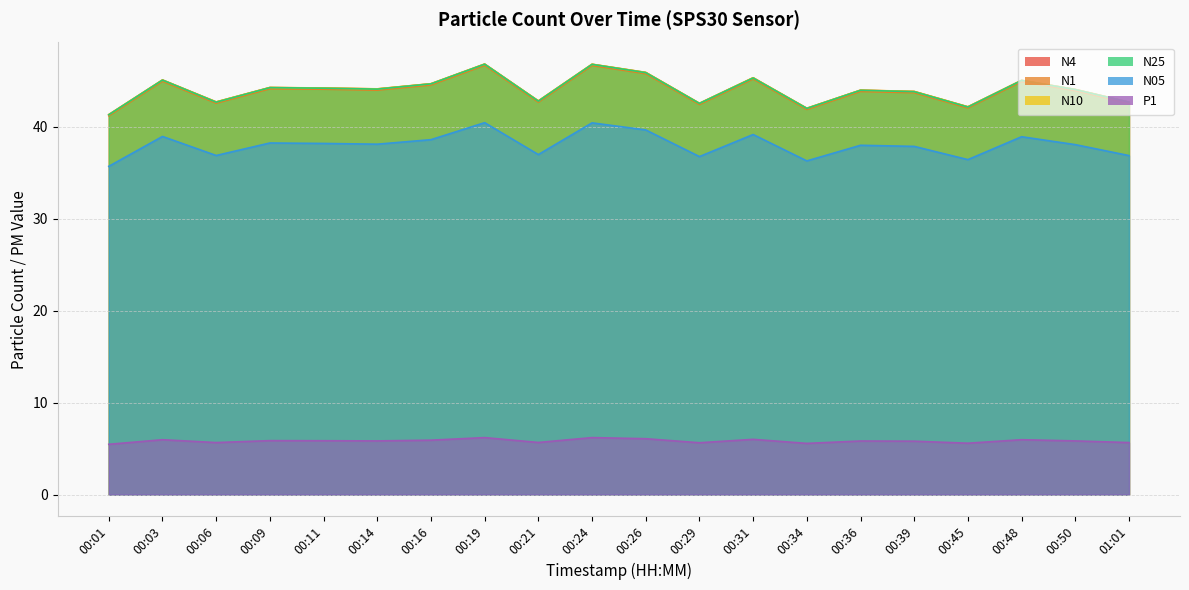

How many distinct data groups are displayed?

1